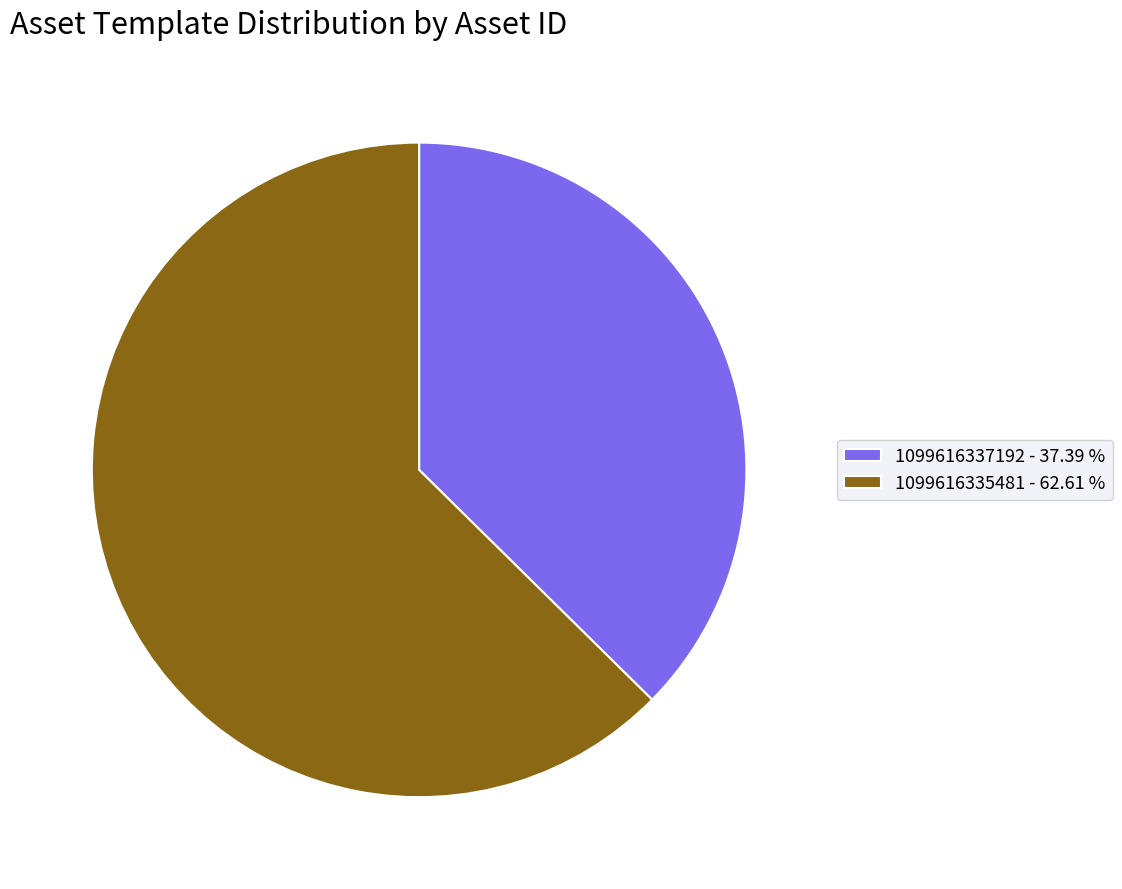

What is the ratio of the value at 1099616337192 - 37.39 % to the value at 1099616335481 - 62.61 %?

0.6